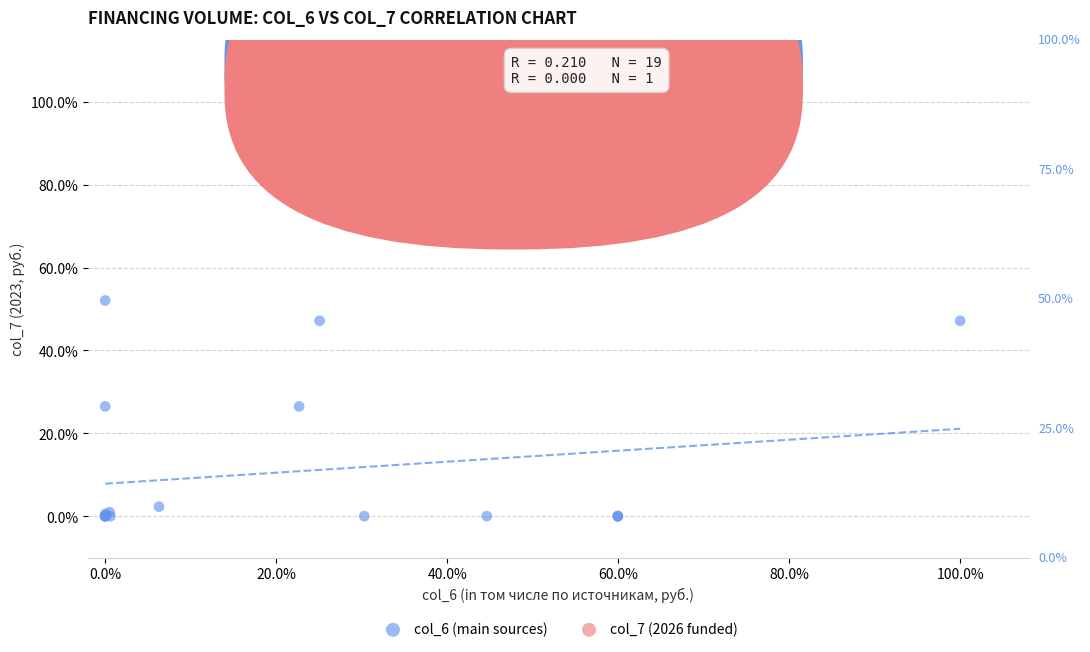

What are all the series names shown in the legend?

col_6 (main sources), col_7 (2026 funded)